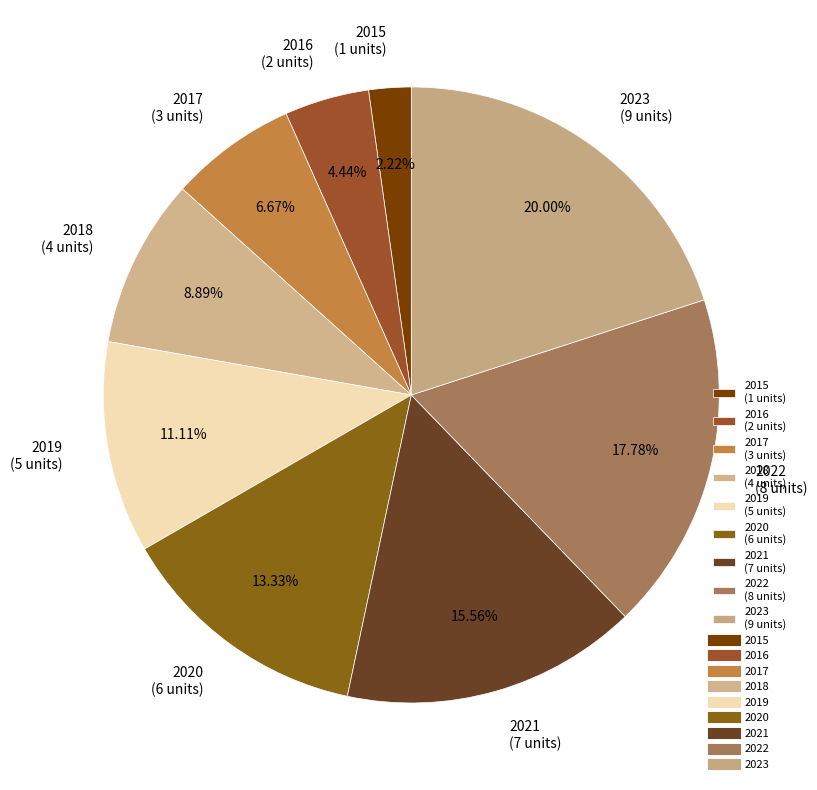

Is 2020 the majority of the pie?

No